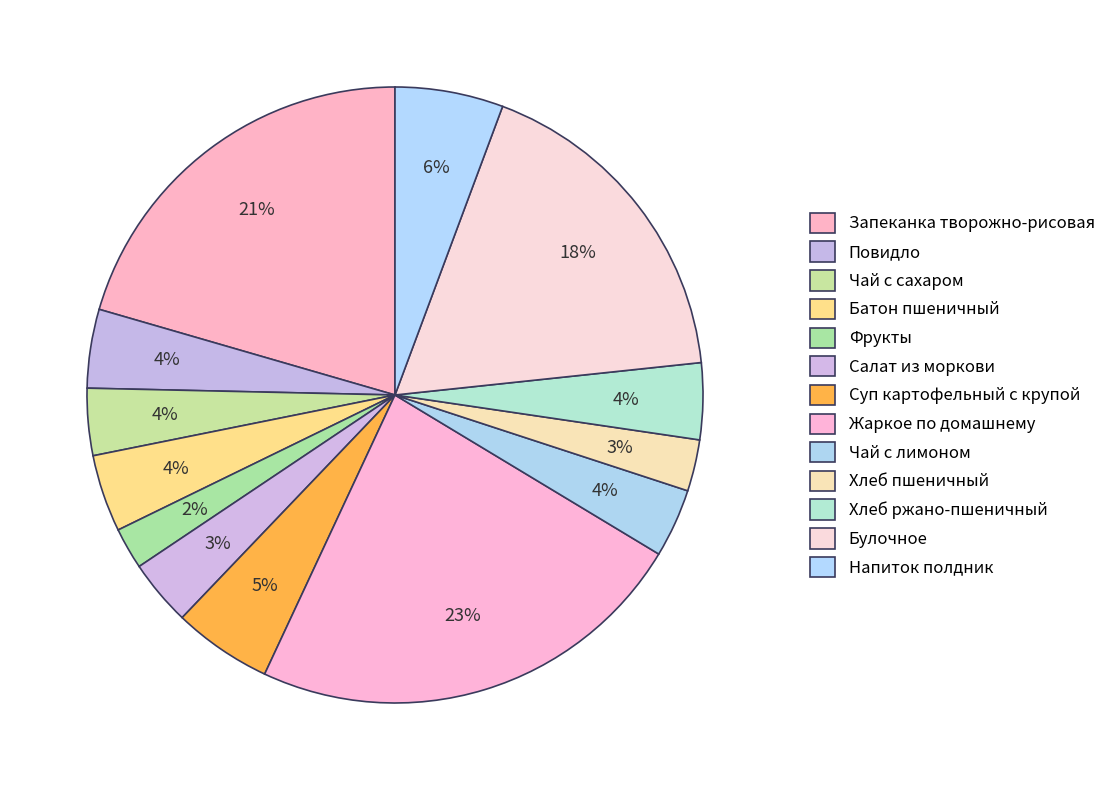

Which slice is the largest?

Жаркое по домашнему